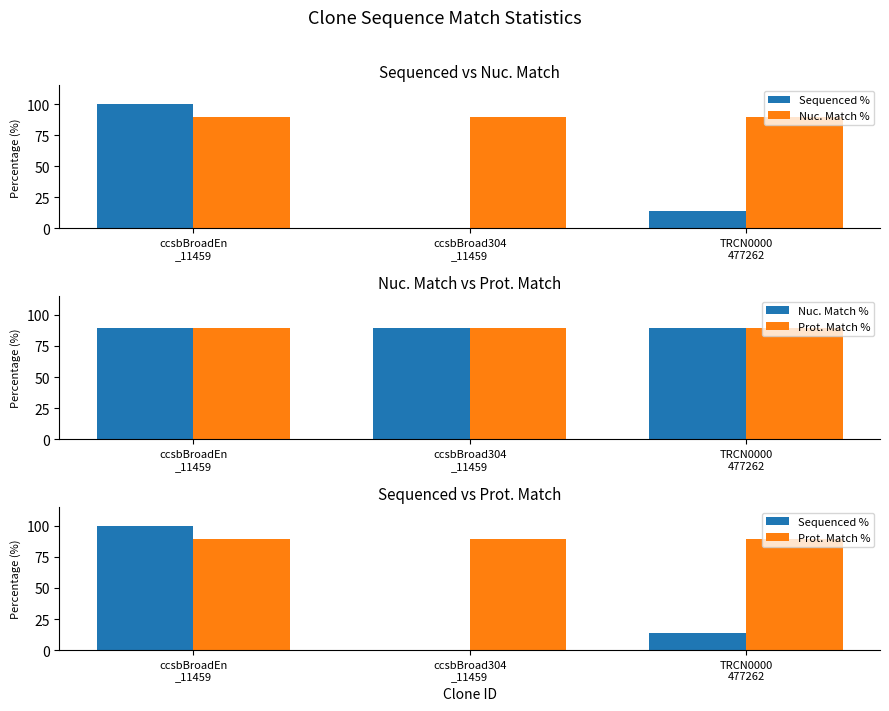

What is the highest value of the Nuc. Match % series?

89.3